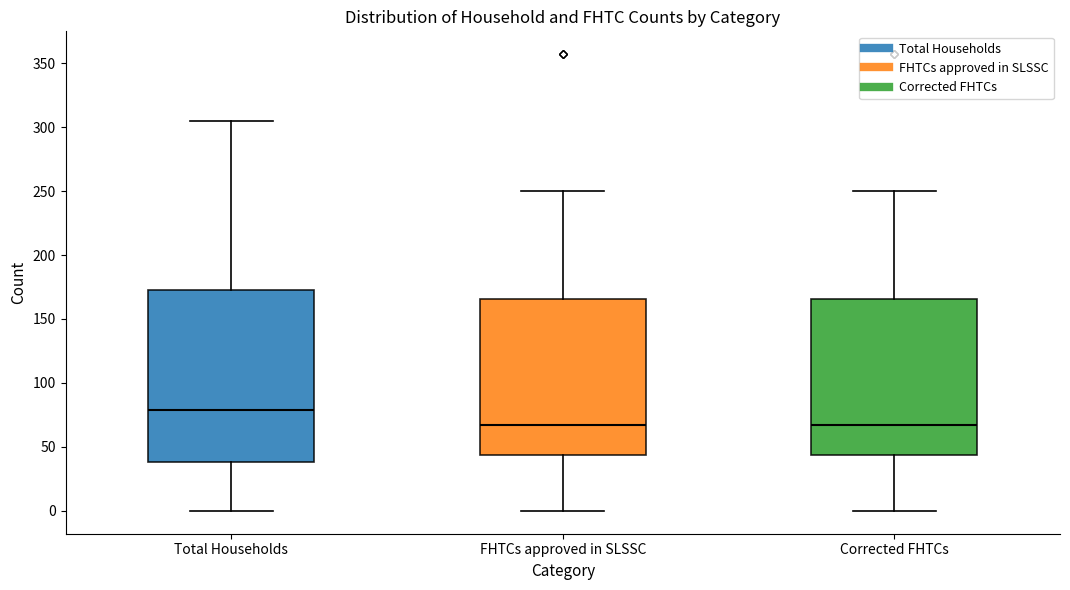

Reading left to right, transcribe this box plot: for each box, give where its median line is, the range the box spans, and where its two whiskers end, as read against the y-axis. The values are not printed on the chart, so give them approximately, as read against the axis.

Total Households: median 80, box 40 to 175, whiskers 0 to 305
FHTCs approved in SLSSC: median 65, box 45 to 165, whiskers 0 to 250
Corrected FHTCs: median 65, box 45 to 165, whiskers 0 to 250